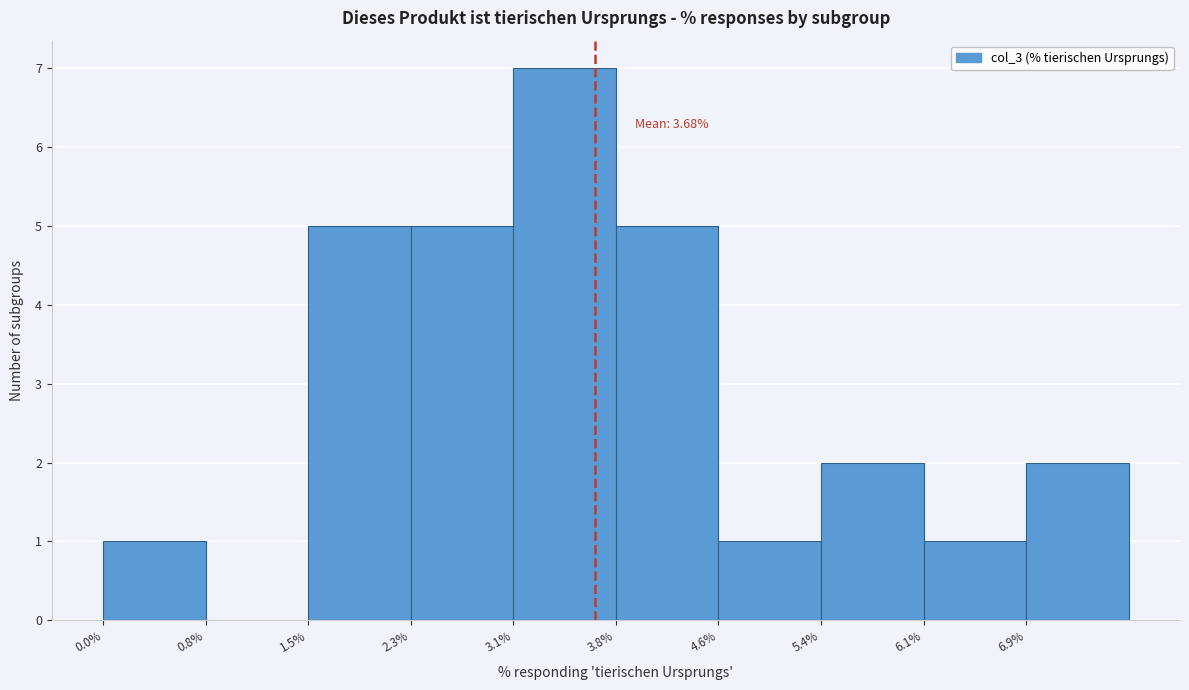

Which range on the x-axis has the tallest bar?

3.1 to 3.8